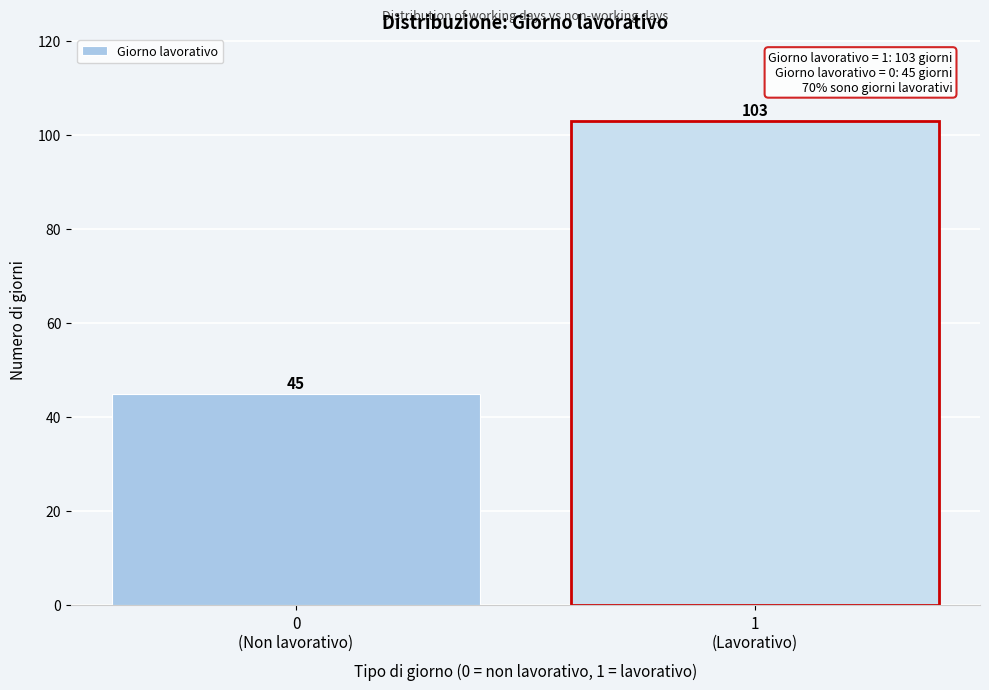

Reading left to right, what are all the values shown in this chart?

45	103